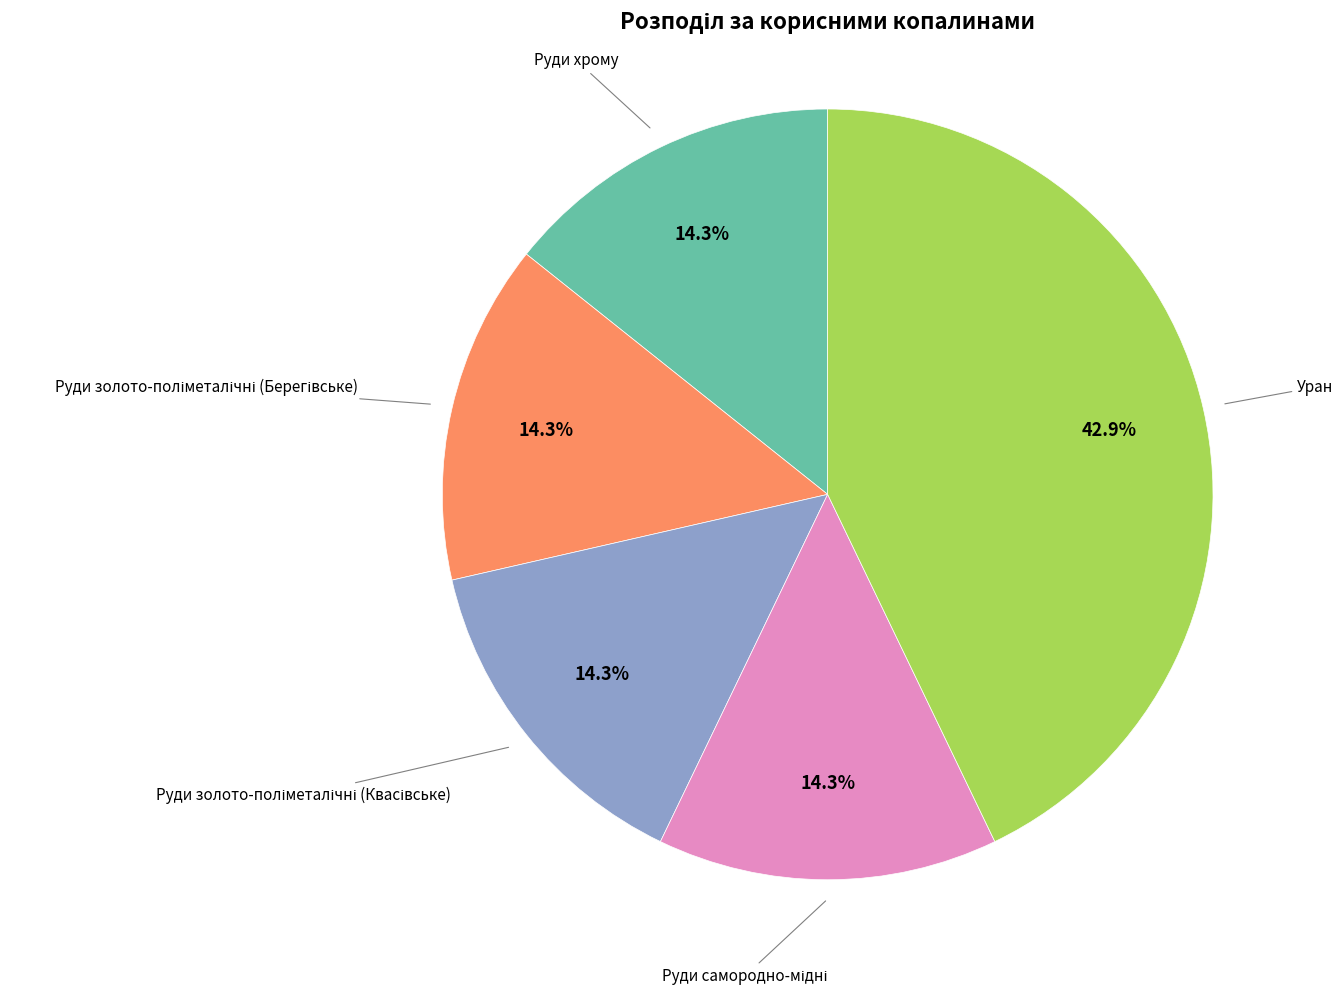

Combined, do Руди хрому and Уран account for over 50%?

Yes